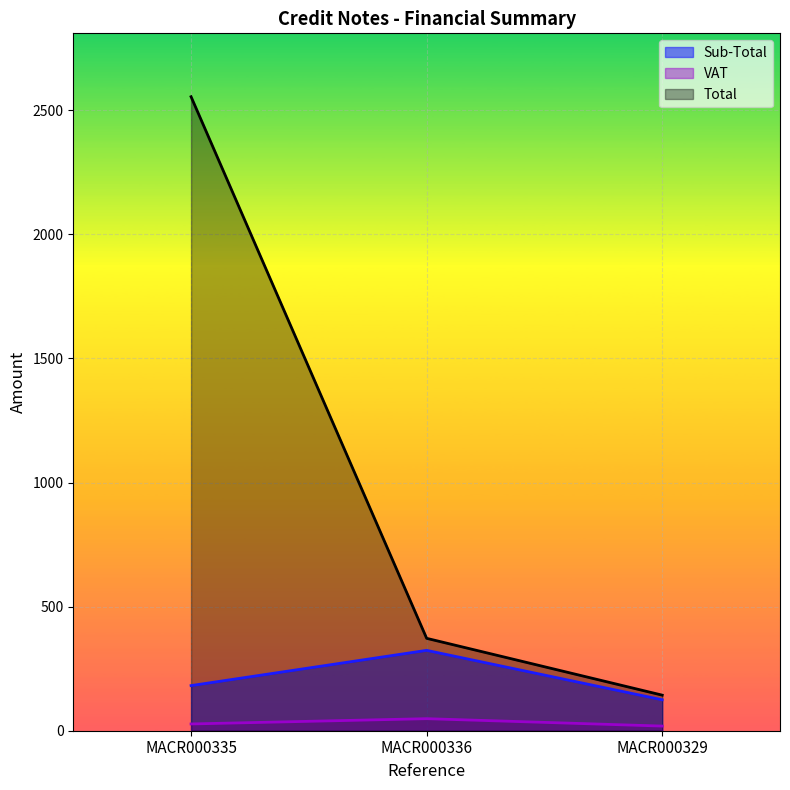

What is the label of the 2nd point from the left?

MACR000336